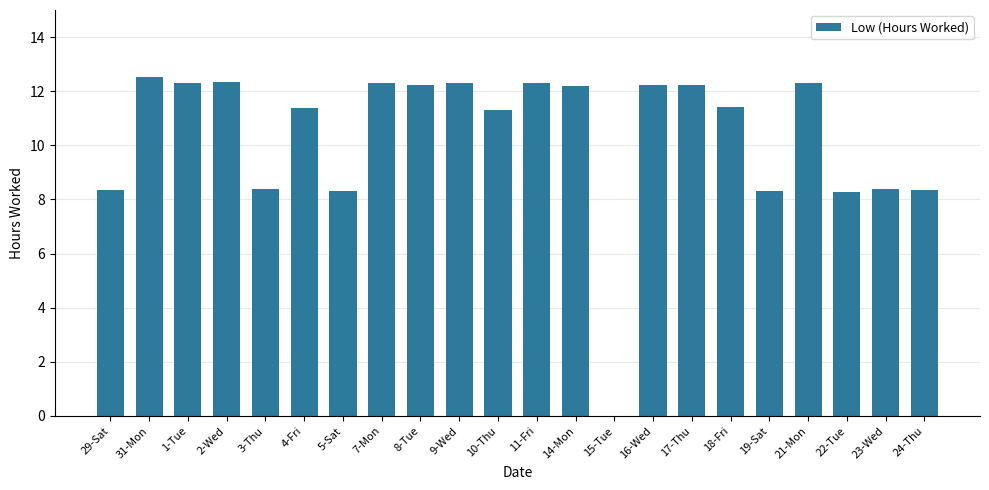

What is the greatest value displayed?

12.5